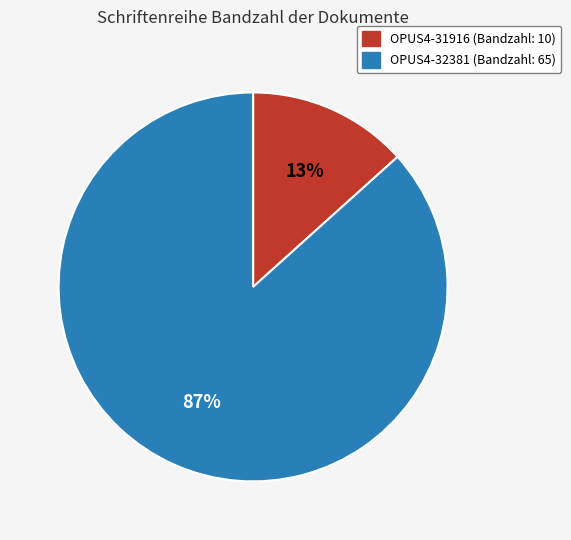

To the nearest percent, what percentage of the pie is OPUS4-32381?

87%